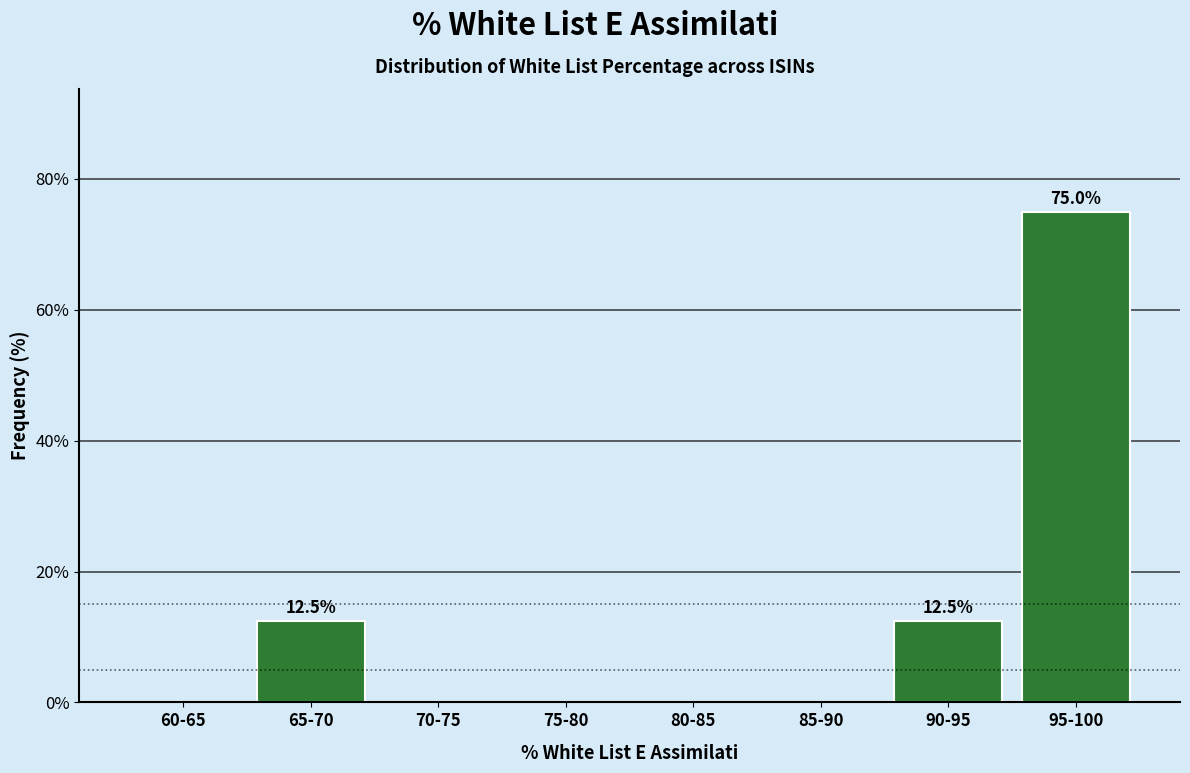

Reading left to right, list all the values displayed in this chart.

60-65=0.0	65-70=12.5	70-75=0.0	75-80=0.0	80-85=0.0	85-90=0.0	90-95=12.5	95-100=75.0